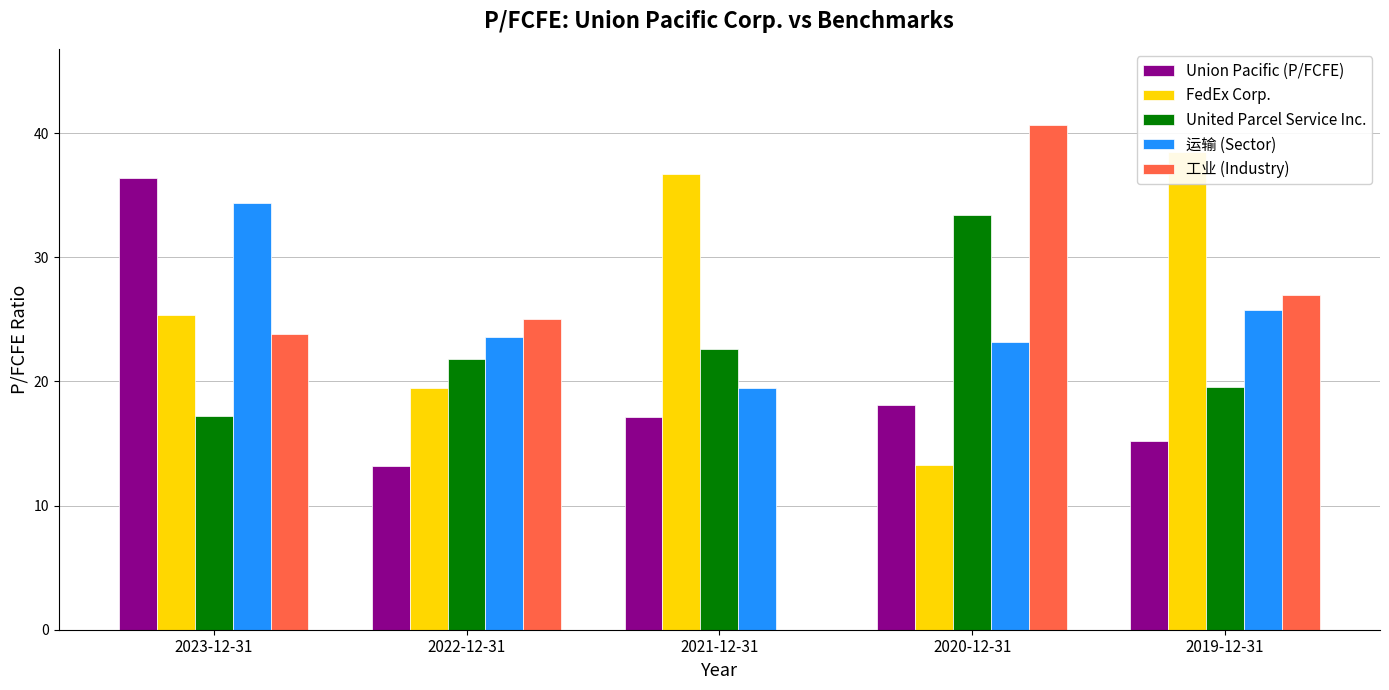

List the labels in order of United Parcel Service Inc. value, largest first.

2020-12-31, 2021-12-31, 2022-12-31, 2019-12-31, 2023-12-31